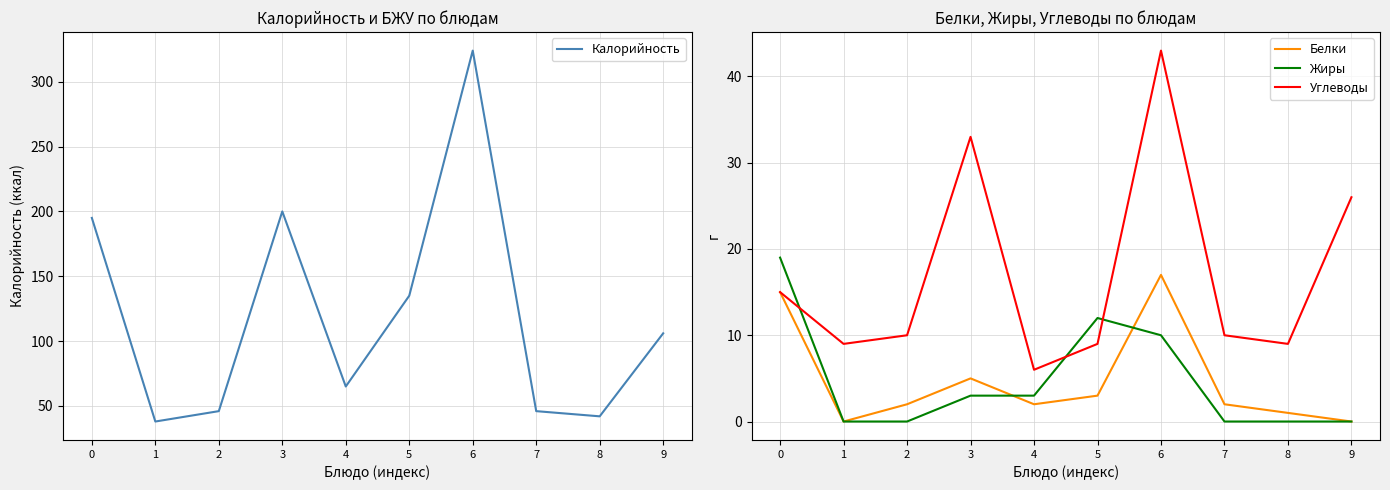

Rank the series by their maximum value, from lowest to highest.

Белки, Жиры, Углеводы, Калорийность